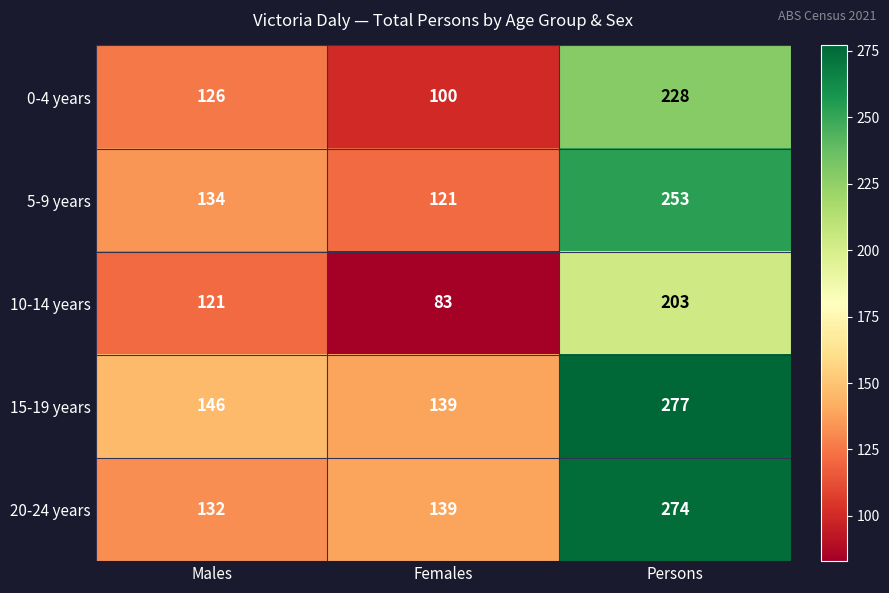

What is the spread (max minus min) of values at Females?

56